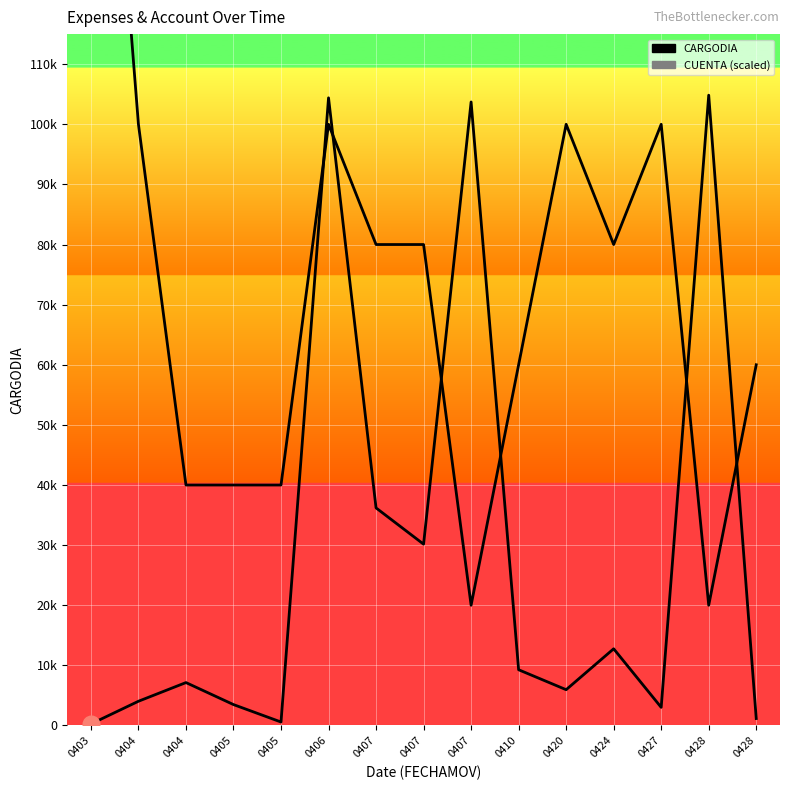

What is the sum of the CARGODIA values at 0407 and 0407?

139905.7